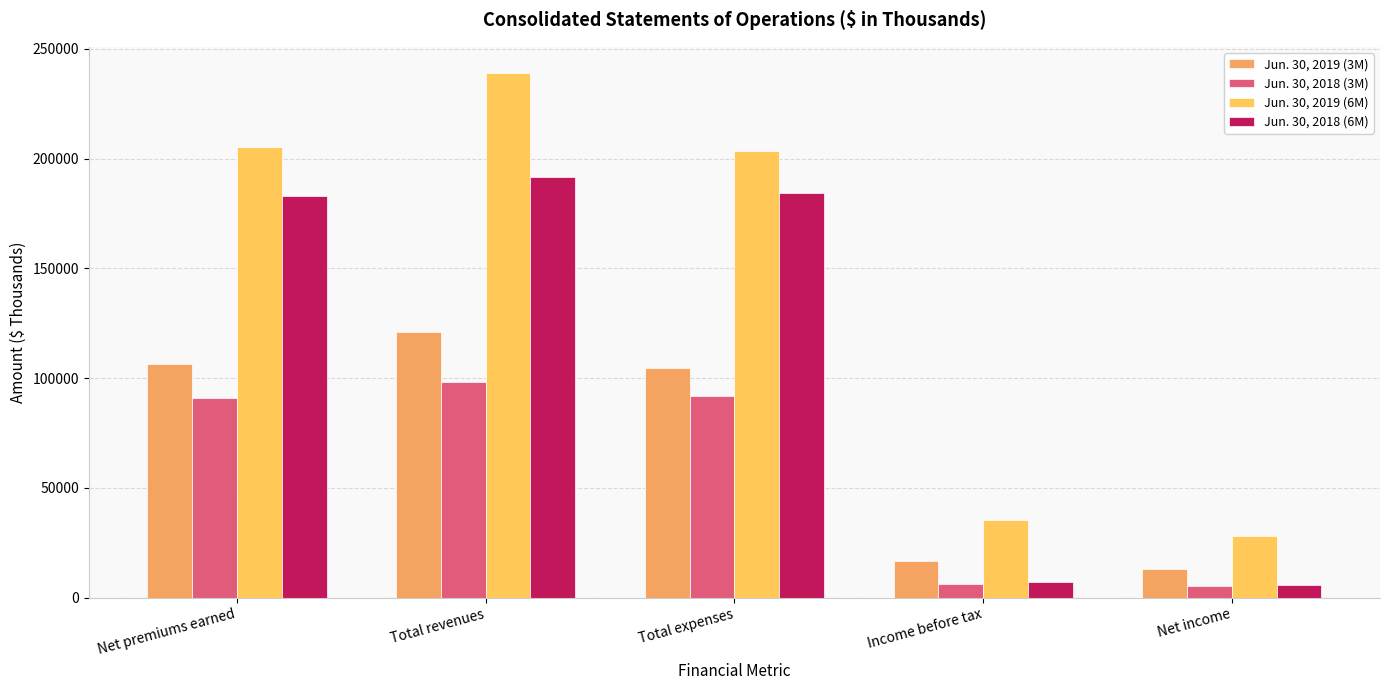

What is the difference between the maximum and minimum values in the Jun. 30, 2019 (6M) series?

210970